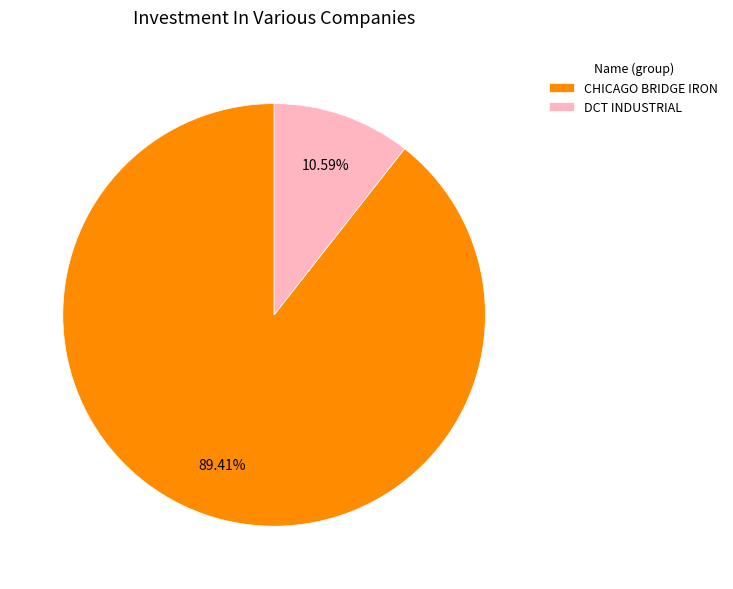

How much of the chart is everything except CHICAGO BRIDGE IRON?

10.6%